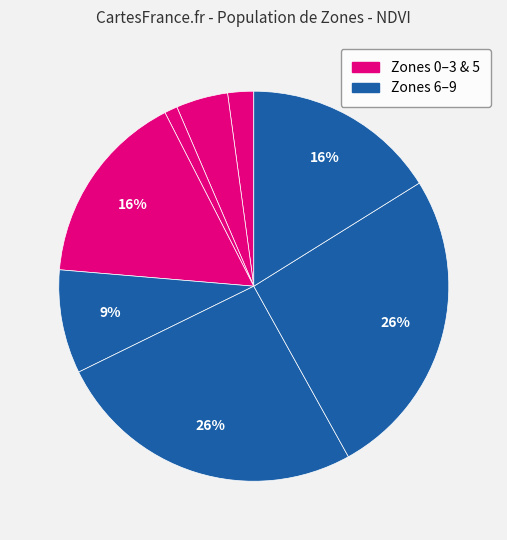

Which category has the smallest portion of the pie?

Zone 3